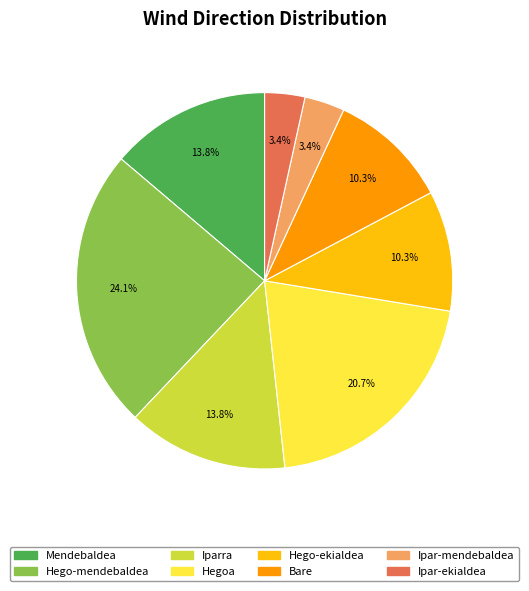

How much of the chart is everything except Ipar-ekialdea?

96.6%